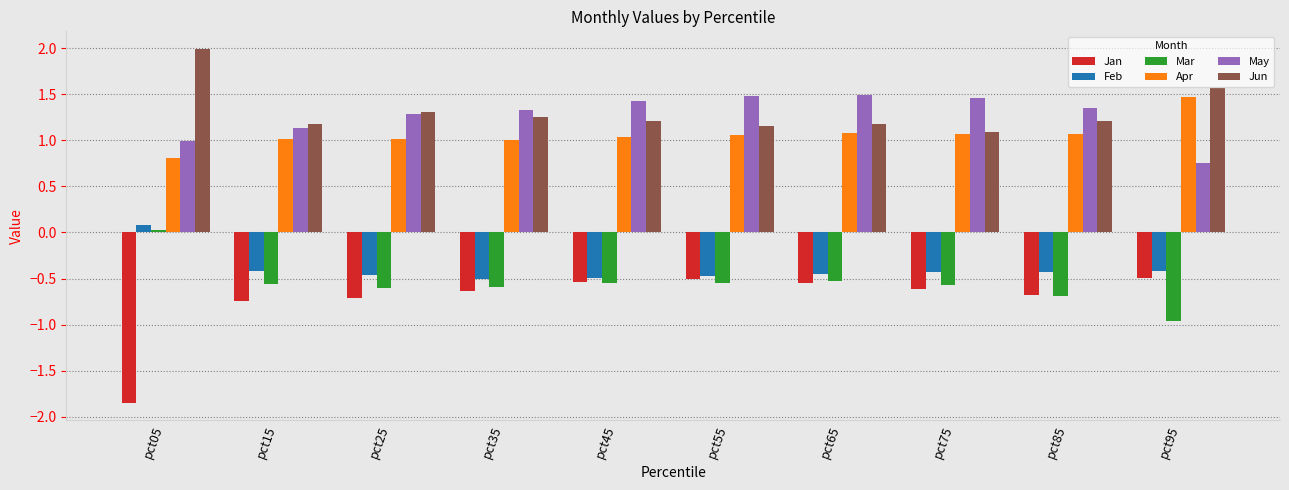

How many groups of bars are there?

10